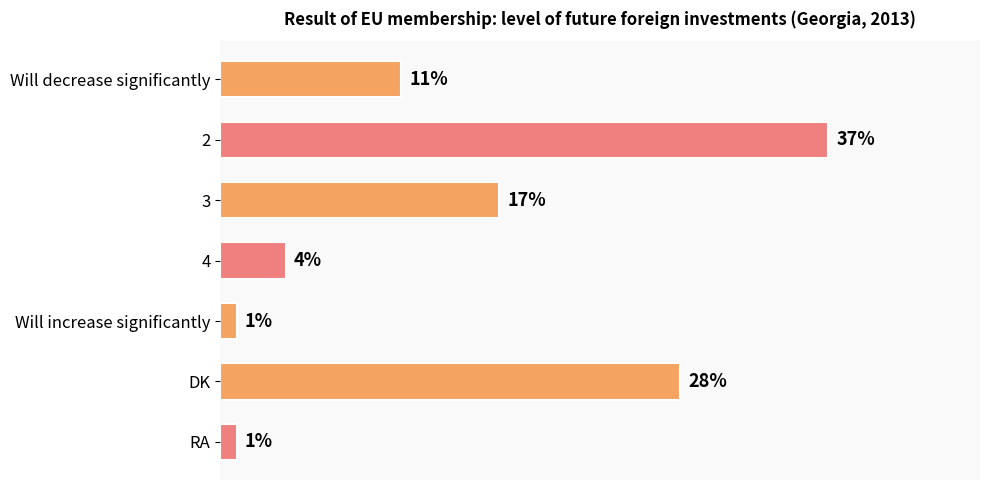

Does the chart contain any negative values?

No